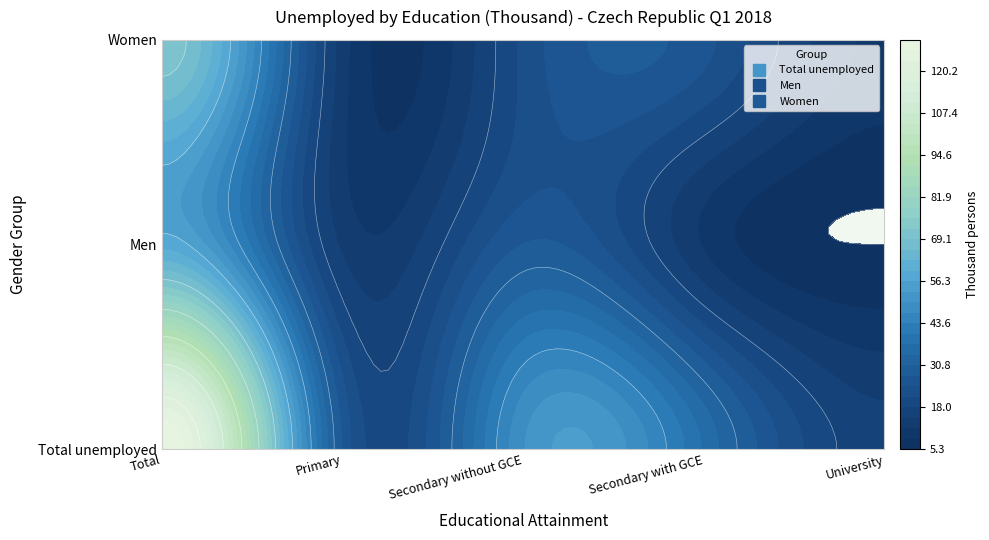

At 1, list the series in order from largest to smallest.

Total, Secondary without GCE, Primary, Secondary with GCE, University